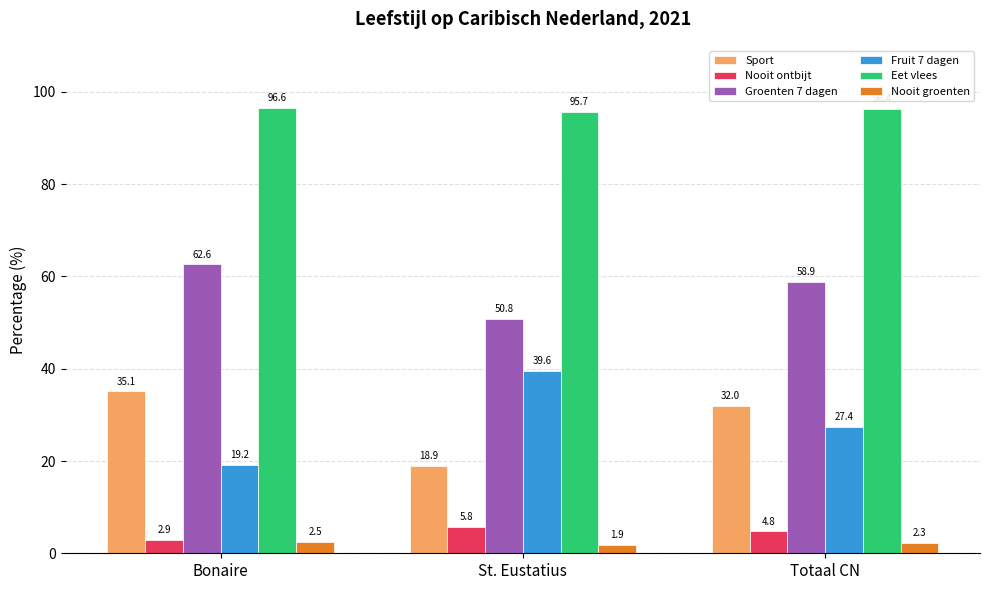

How many distinct data groups are displayed?

6